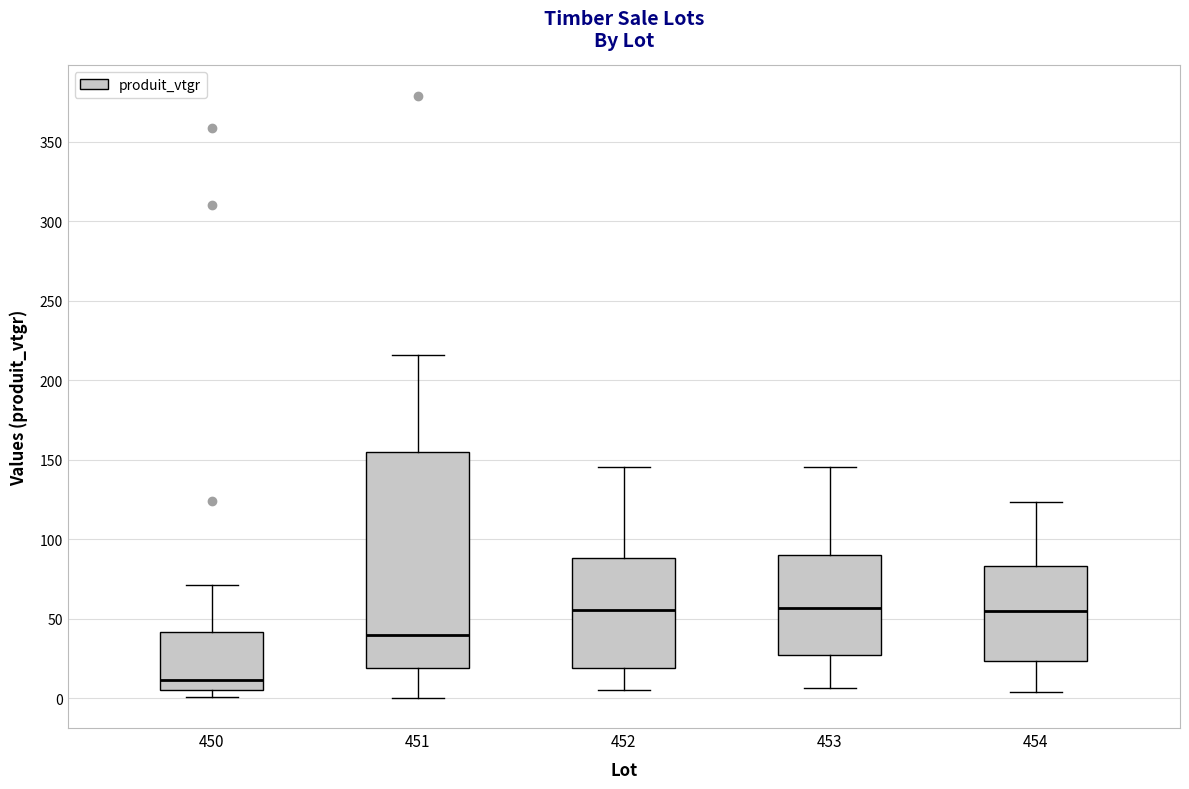

Reading left to right, read every box against the y-axis: the position of its median line, the range the box covers, and the ends of its whiskers. The values are not printed on the chart, so give them approximately, as read against the axis.

450: median 10, box 5 to 40, whiskers 0 to 70
451: median 40, box 20 to 155, whiskers 0 to 215
452: median 55, box 20 to 90, whiskers 5 to 145
453: median 55, box 25 to 90, whiskers 5 to 145
454: median 55, box 25 to 85, whiskers 5 to 125